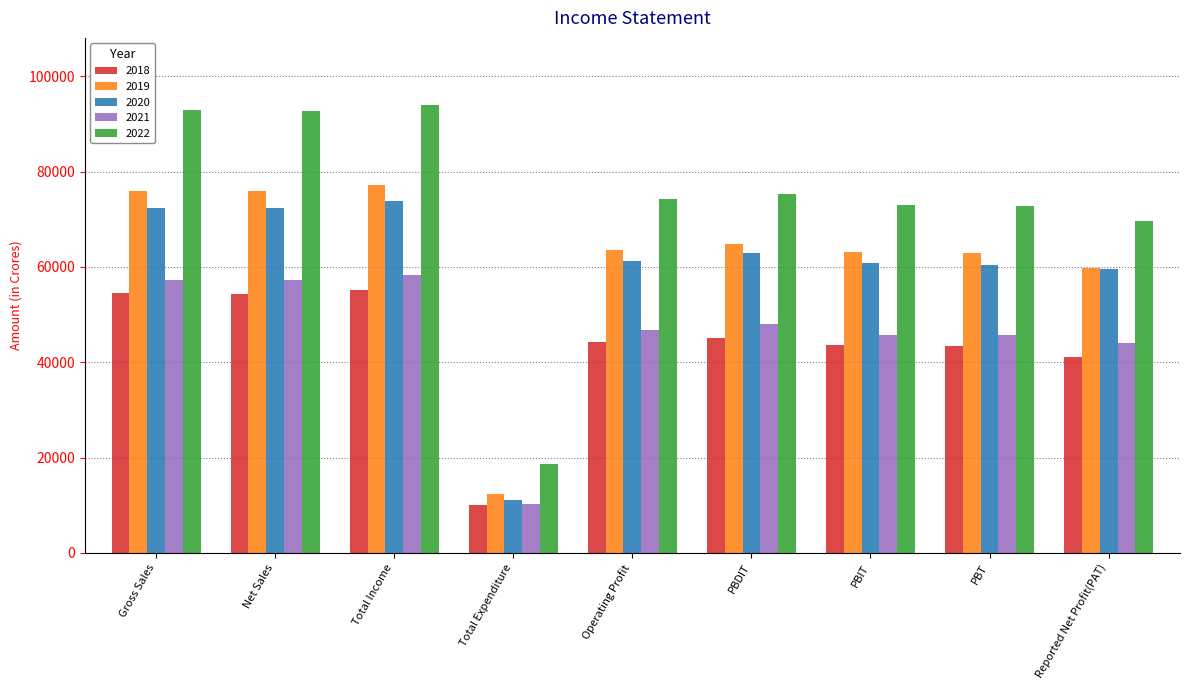

How many bars are there in total?

45